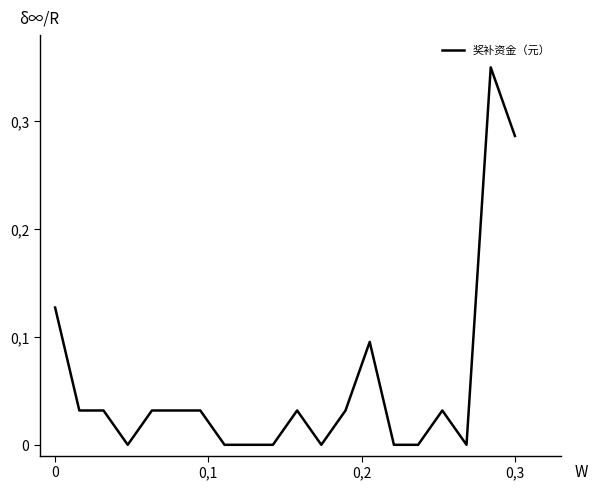

Does the chart have visible grid lines?

No